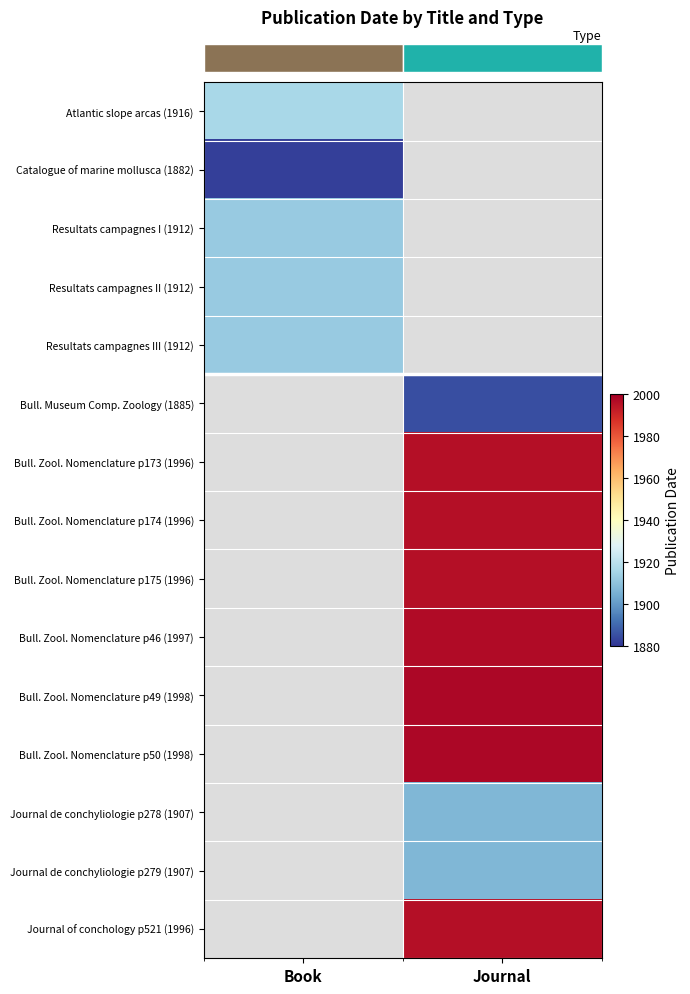

What is the smallest value displayed?

1882.0